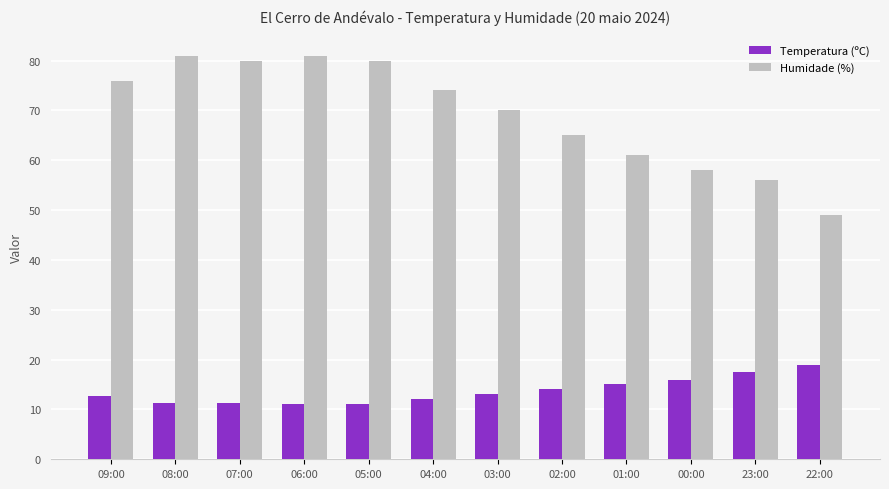

True or false: Temperatura (ºC) has a value of 12.7 at 09:00.

True